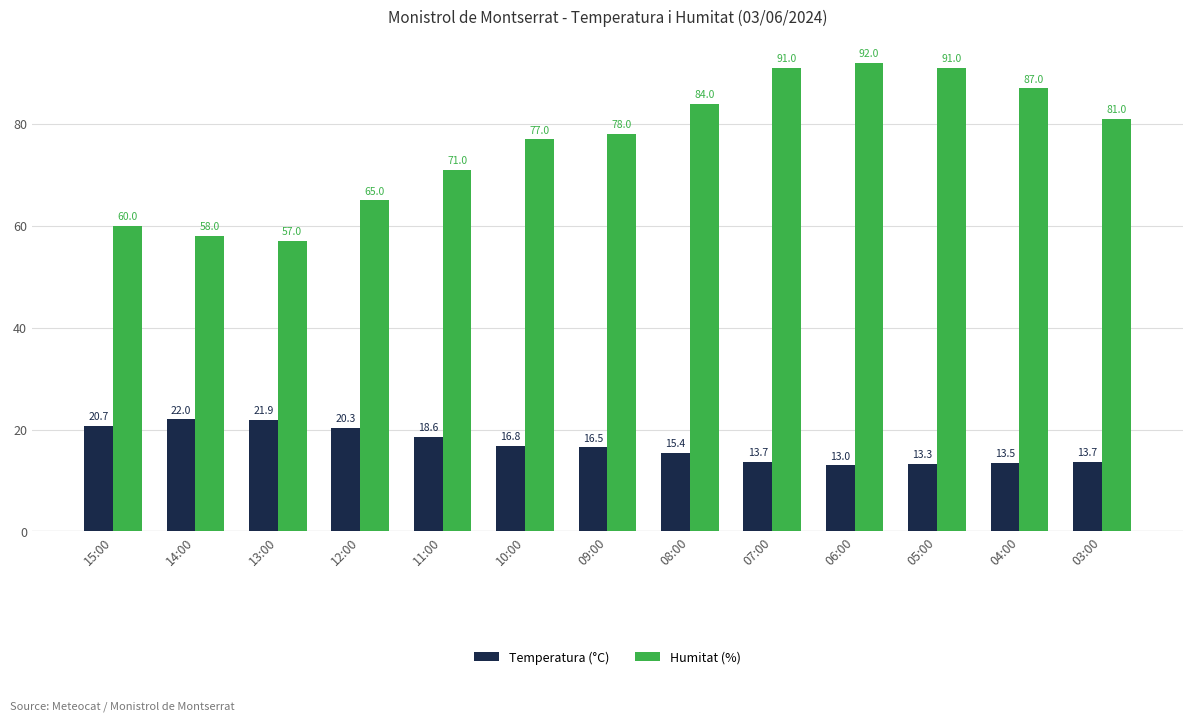

The value of Humitat (%) at 06:00 is 160.2. True or false?

False